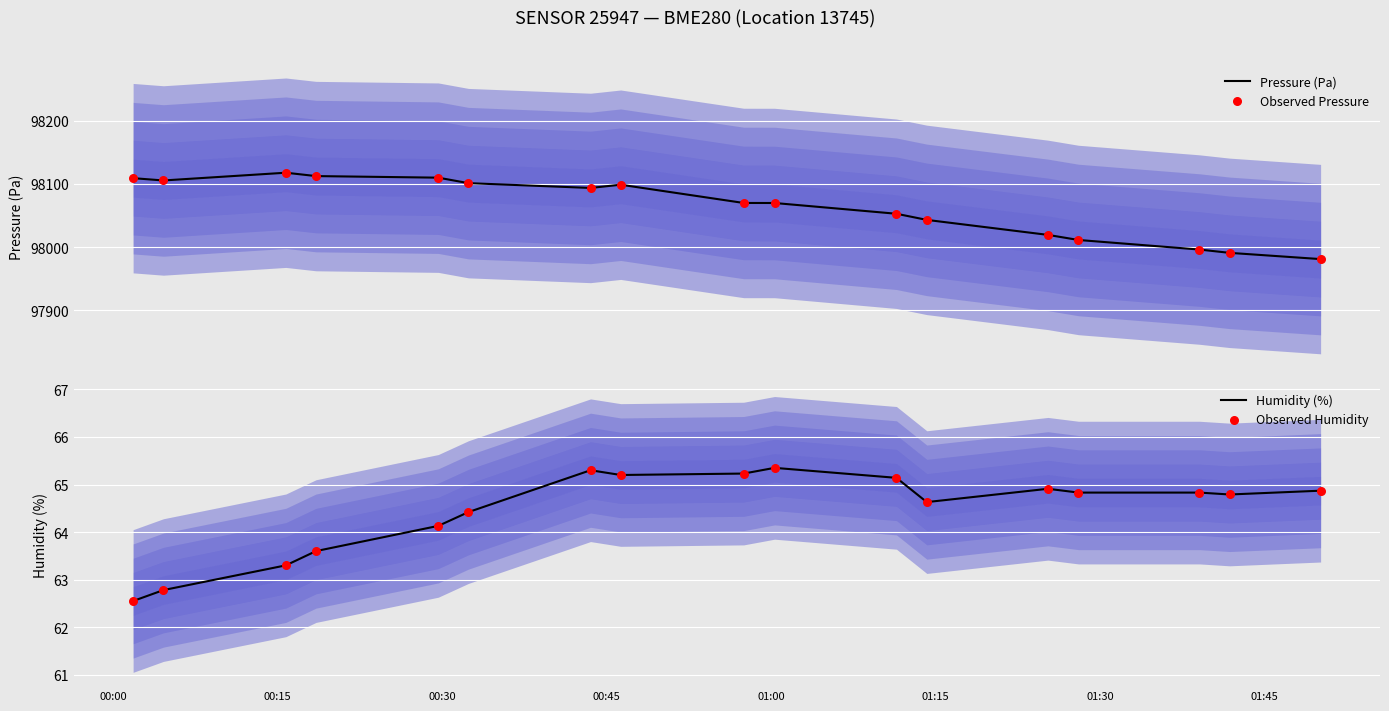

What is the lowest value of the Pressure (Pa) series?

97980.9